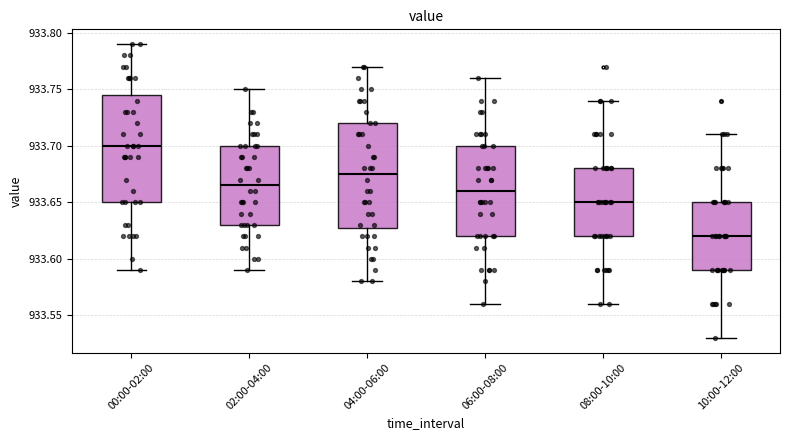

Reading left to right, transcribe this box plot: for each box, give where its median line is, the range the box spans, and where its two whiskers end, as read against the y-axis. The values are not printed on the chart, so give them approximately, as read against the axis.

00:00-02:00: median 933.700, box 933.650 to 933.745, whiskers 933.590 to 933.790
02:00-04:00: median 933.665, box 933.630 to 933.700, whiskers 933.590 to 933.750
04:00-06:00: median 933.675, box 933.630 to 933.720, whiskers 933.580 to 933.770
06:00-08:00: median 933.660, box 933.620 to 933.700, whiskers 933.560 to 933.760
08:00-10:00: median 933.650, box 933.620 to 933.680, whiskers 933.560 to 933.740
10:00-12:00: median 933.620, box 933.590 to 933.650, whiskers 933.530 to 933.710